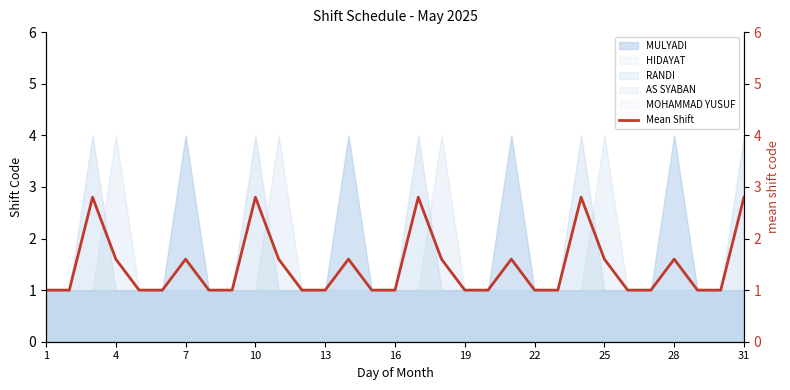

The value at 16 is 1.0. True or false?

True